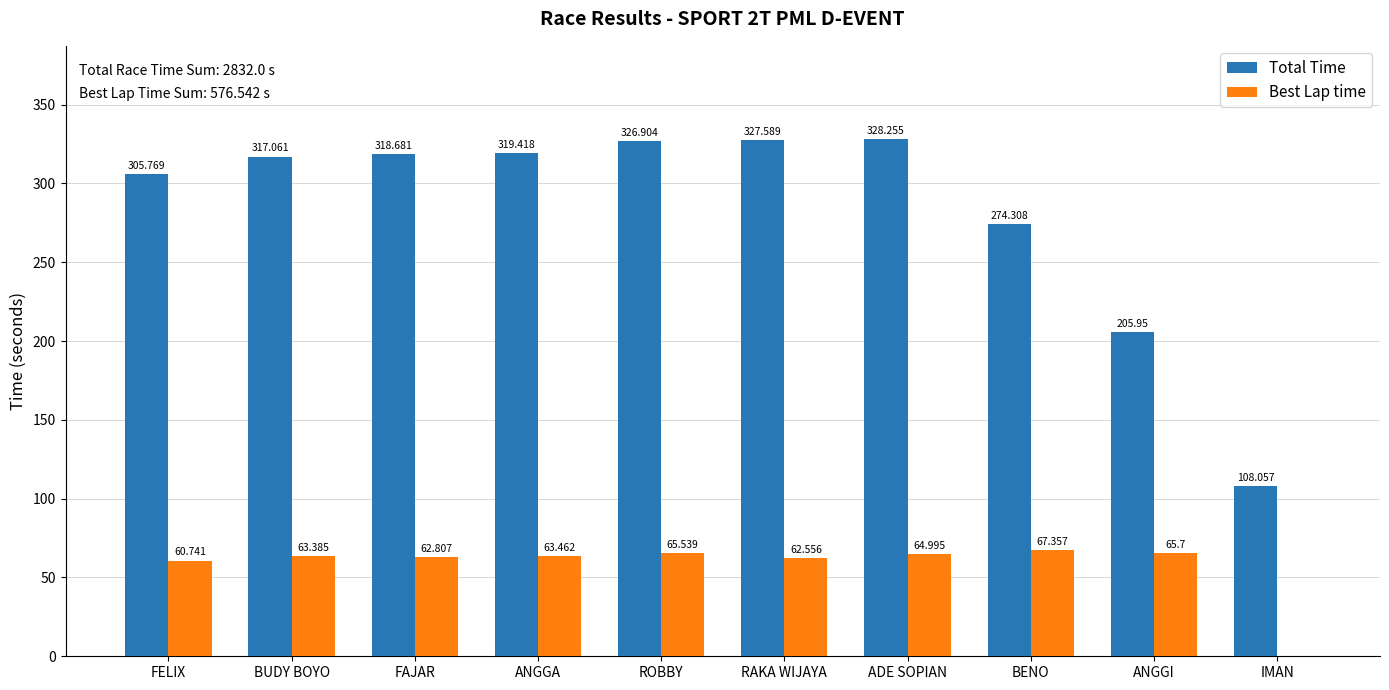

What are all the series names shown in the legend?

Total Time, Best Lap time